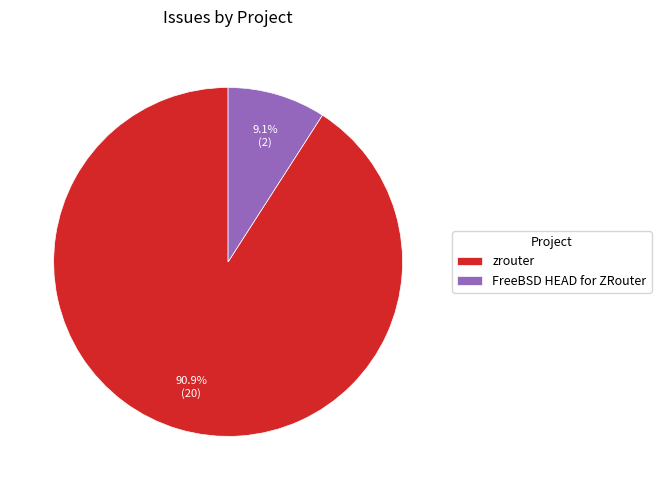

True or false: FreeBSD HEAD for ZRouter accounts for 4% of the total.

False